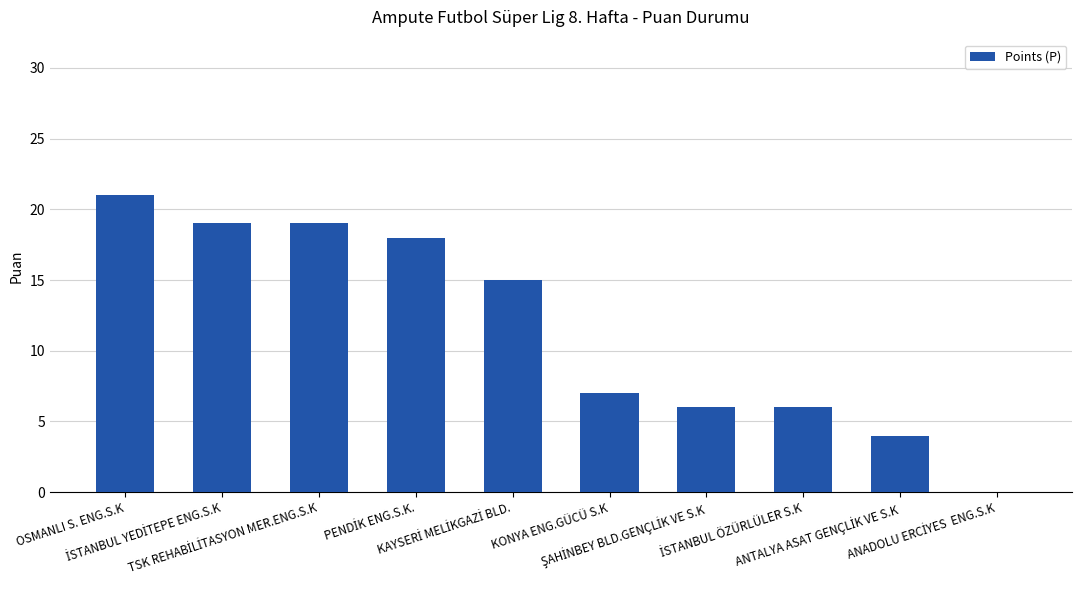

What is the greatest value displayed?

21